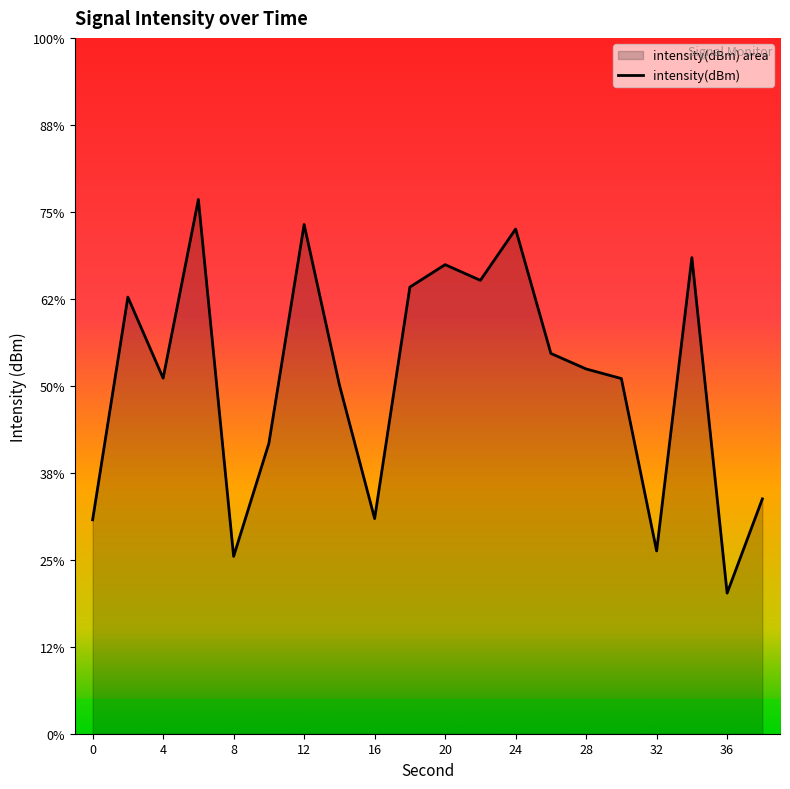

True or false: the data shows -55.5 at 0.

False